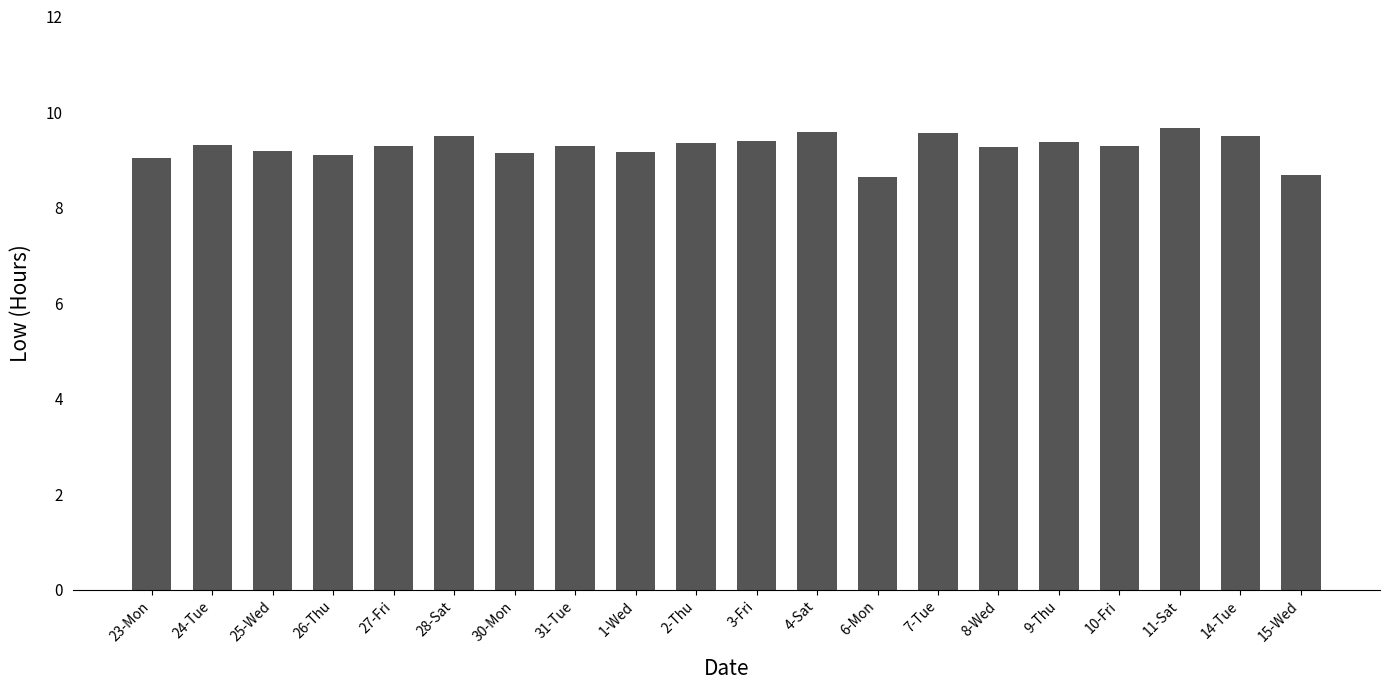

What is the maximum value shown in the chart?

9.7